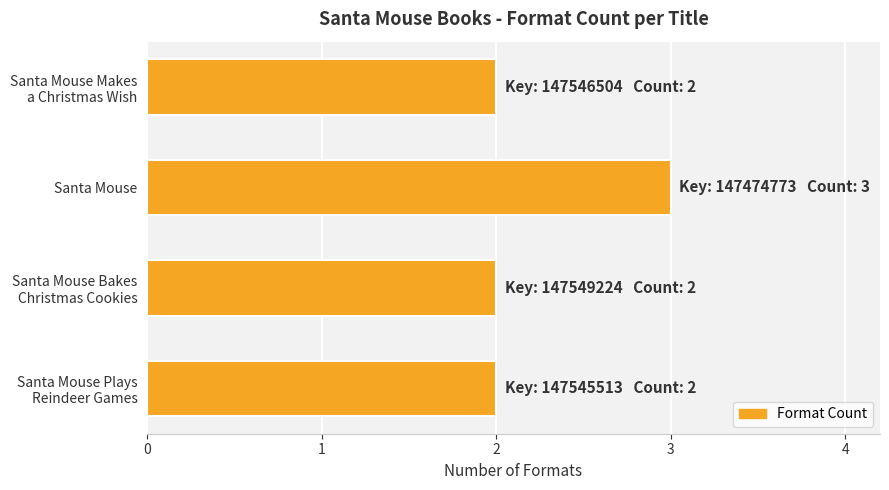

What is the average value?

2